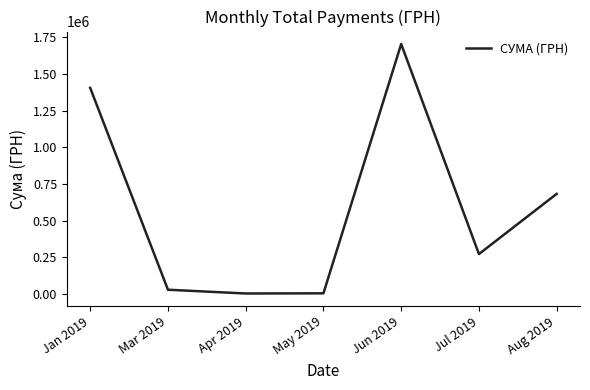

At which label is the value closest to 853467?

Aug 2019